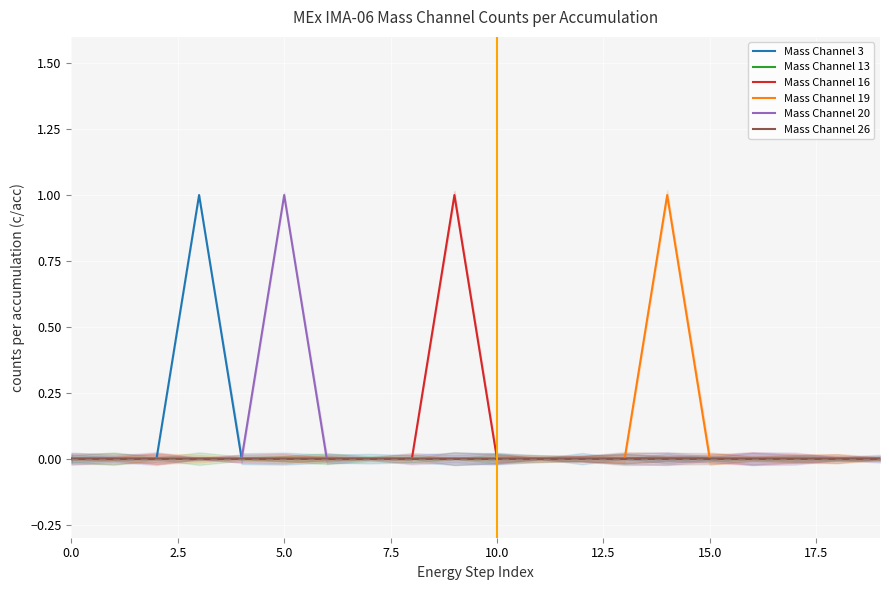

How many categories are shown in the chart?

20